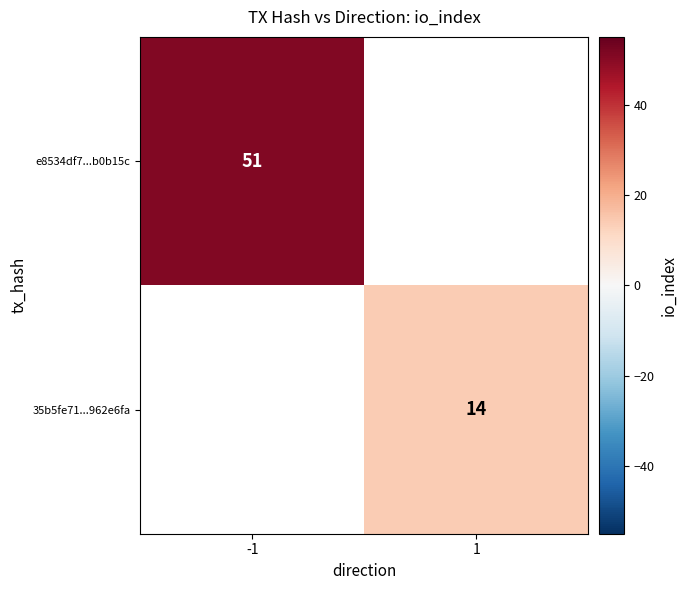

What is the greatest value displayed?

51.0